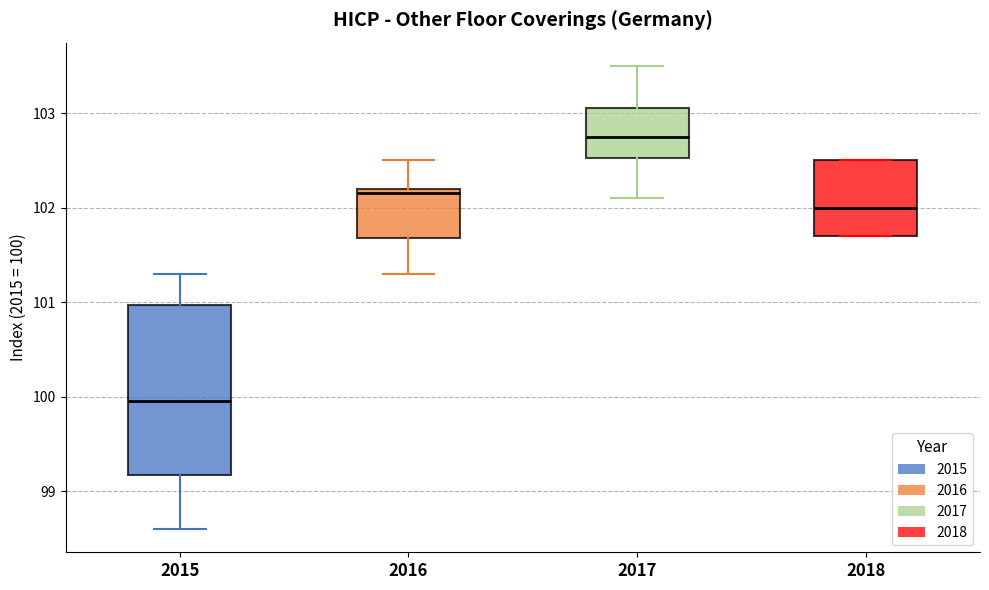

Reading left to right, read every box against the y-axis: the position of its median line, the range the box covers, and the ends of its whiskers. The values are not printed on the chart, so give them approximately, as read against the axis.

2015: median 100.0, box 99.2 to 101.0, whiskers 98.6 to 101.3
2016: median 102.2 (just below the box's upper edge), box 101.7 to 102.2, whiskers 101.3 to 102.5
2017: median 102.8, box 102.5 to 103.1, whiskers 102.1 to 103.5
2018: median 102.0, box 101.7 to 102.5, whiskers 101.7 to 102.5